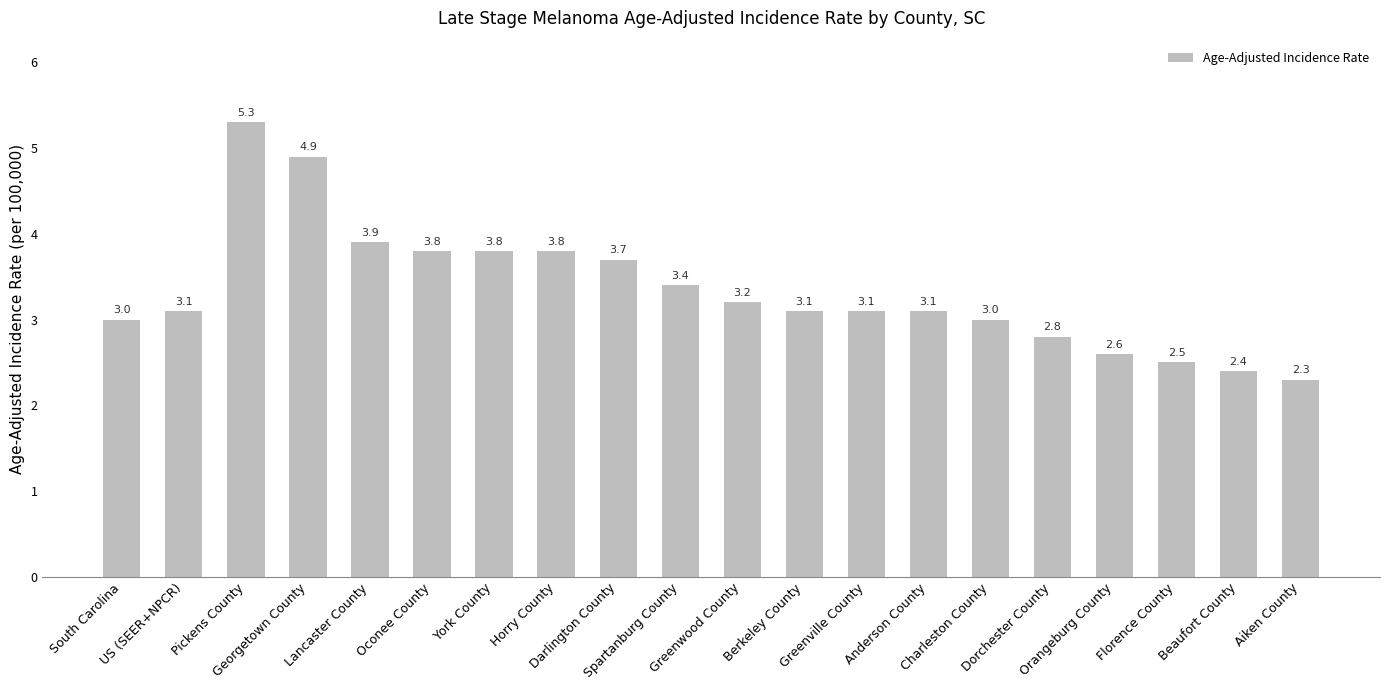

What value does the data have at Horry County?

3.8